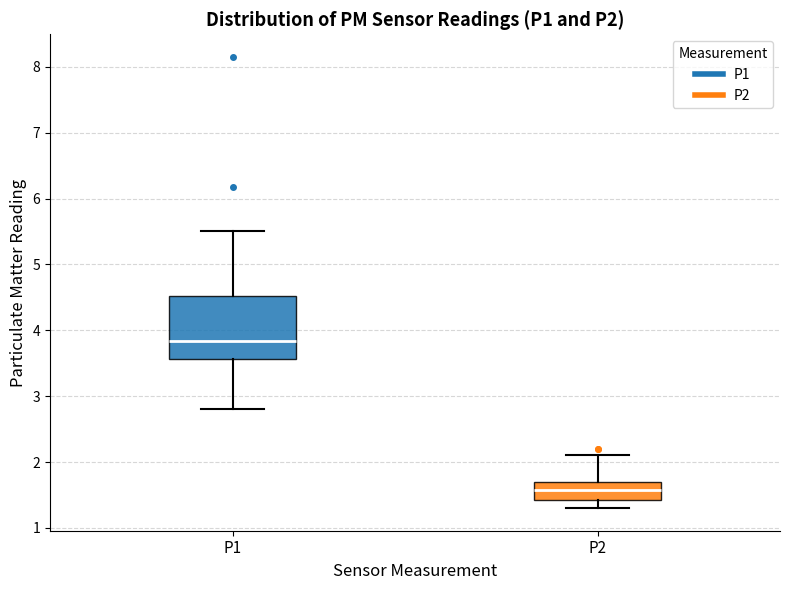

Which box is the tallest, from its lower edge to its upper edge?

P1